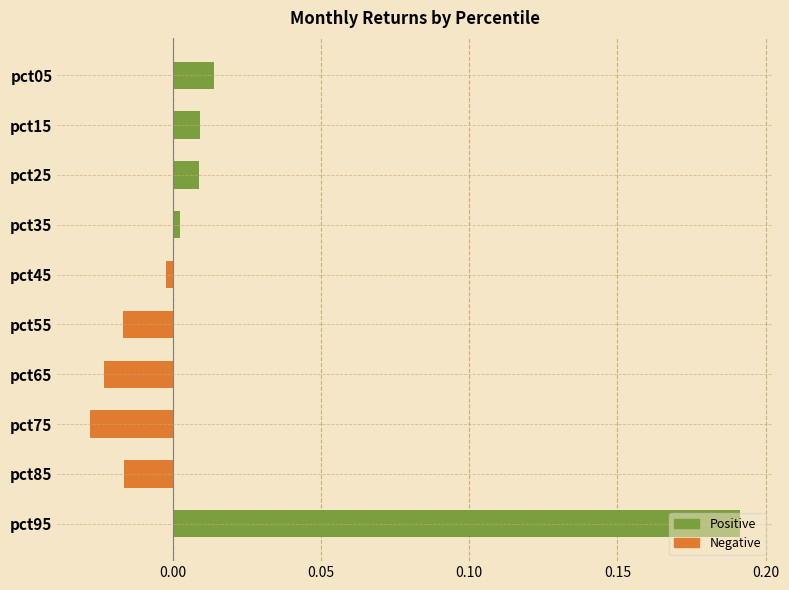

How many positive values are there?

5